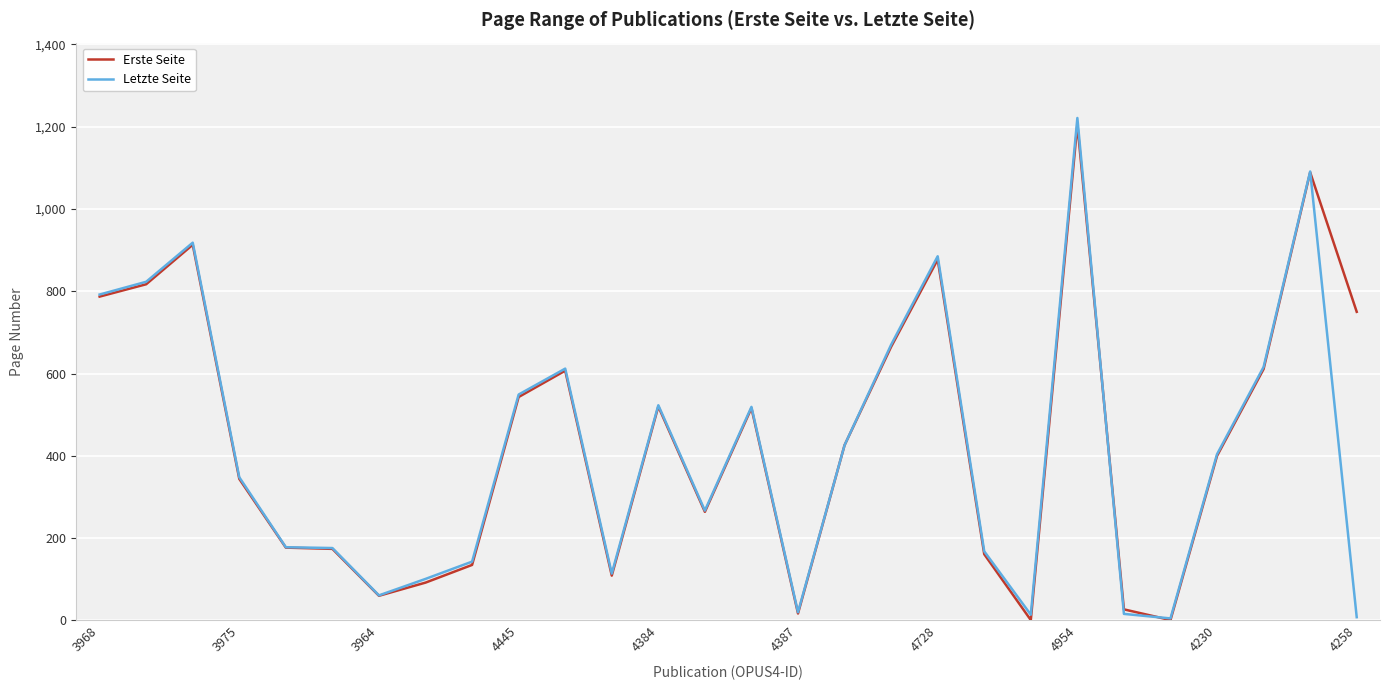

What is the highest value of the Erste Seite series?

1205